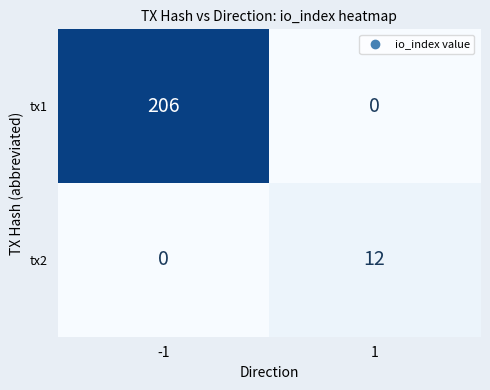

What value does the tx1 series have at -1, to the nearest 10?

210